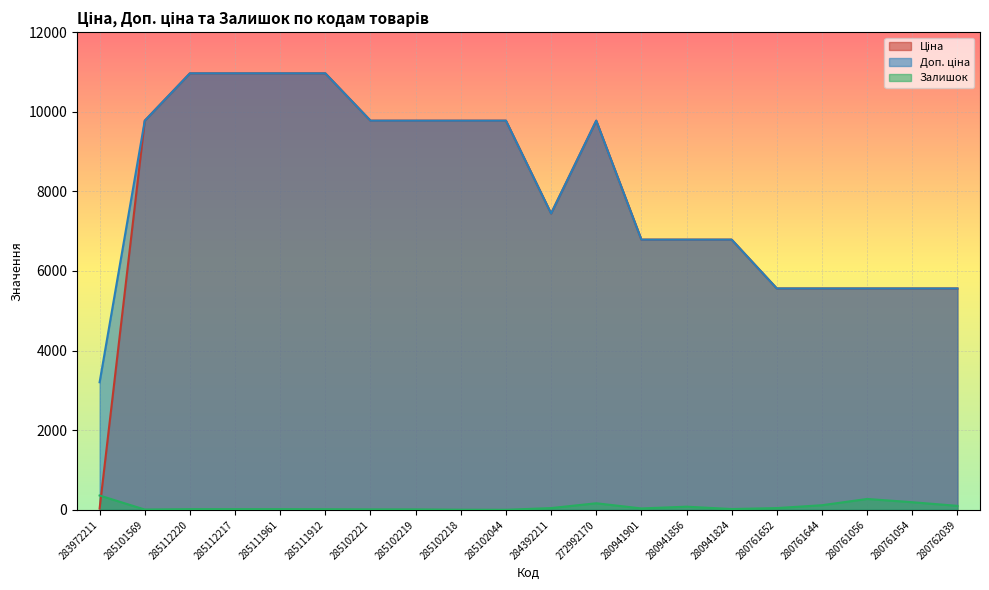

List the labels in order of Доп. ціна value, largest first.

285112220, 285112217, 285111961, 285111912, 285101569, 285102221, 285102219, 285102218, 285102044, 272992170, 284392211, 280941901, 280941856, 280941824, 280761652, 280761644, 280761056, 280761054, 280762039, 283972211